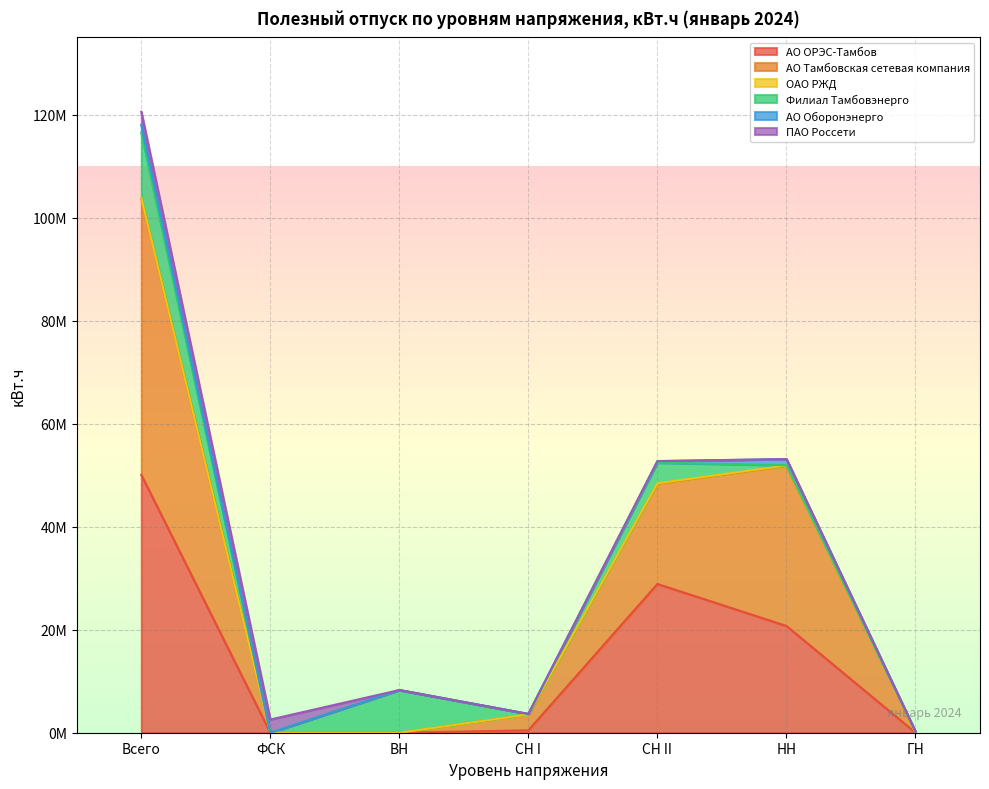

What is the value of the ОАО РЖД point at the 5th from the left?

48424429.5